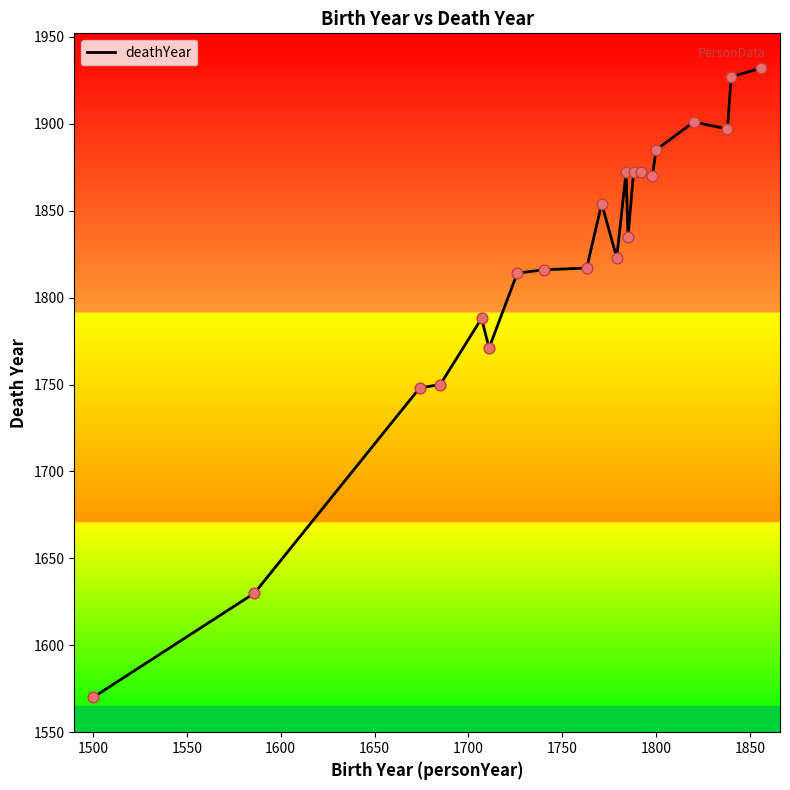

What is the smallest value displayed?

1570